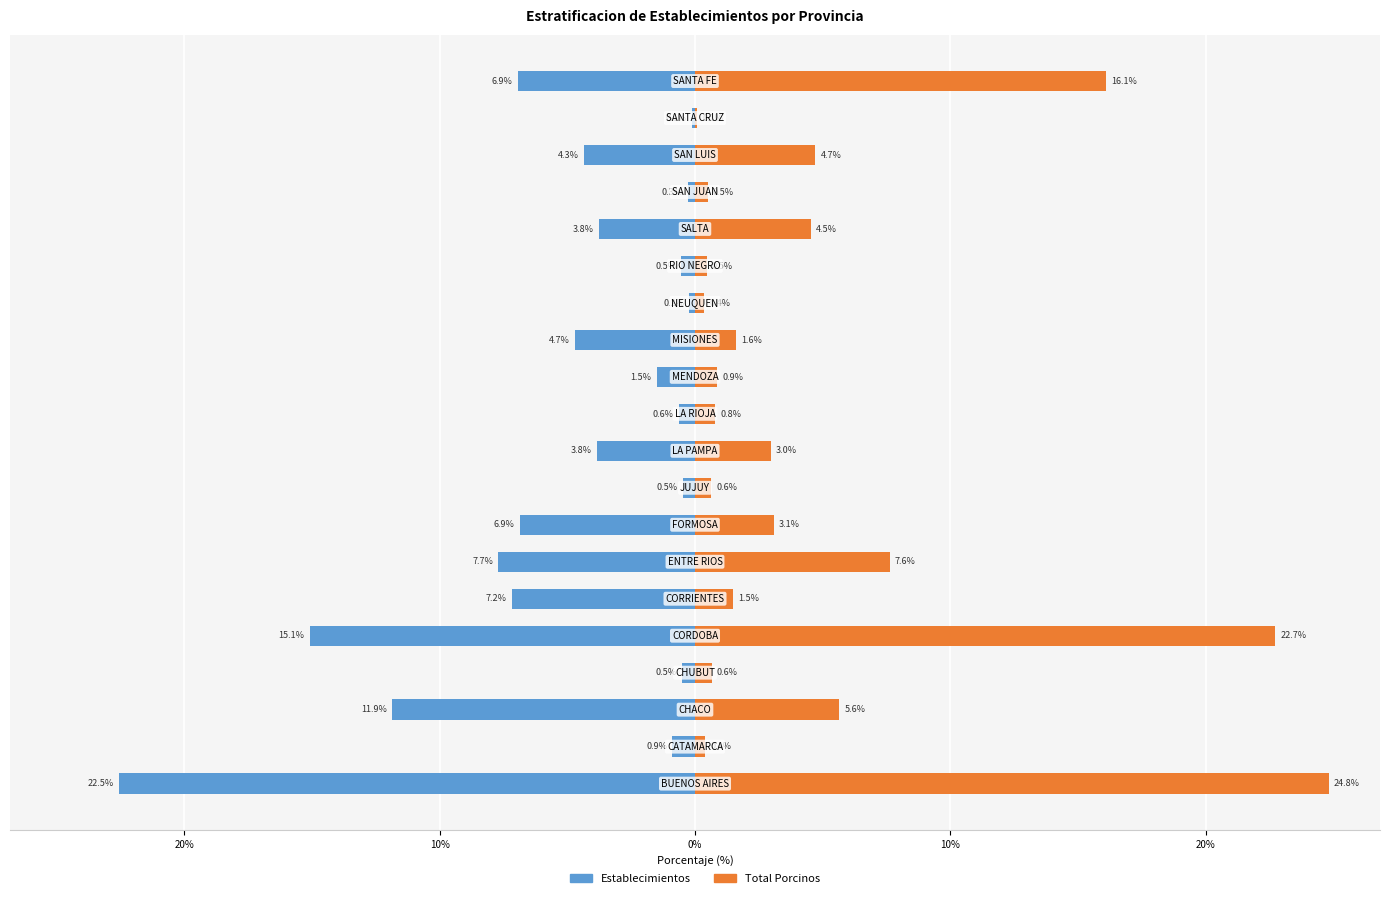

Reading left to right, transcribe all the data shown in this chart.

Establecimientos: -22.5	-0.9	-11.9	-0.5	-15.1	-7.2	-7.7	-6.9	-0.5	-3.8	-0.6	-1.5	-4.7	-0.2	-0.5	-3.8	-0.3	-4.3	-0.1	-6.9
Total Porcinos: 24.8	0.4	5.6	0.6	22.7	1.5	7.6	3.1	0.6	3.0	0.8	0.9	1.6	0.4	0.5	4.5	0.5	4.7	0.1	16.1